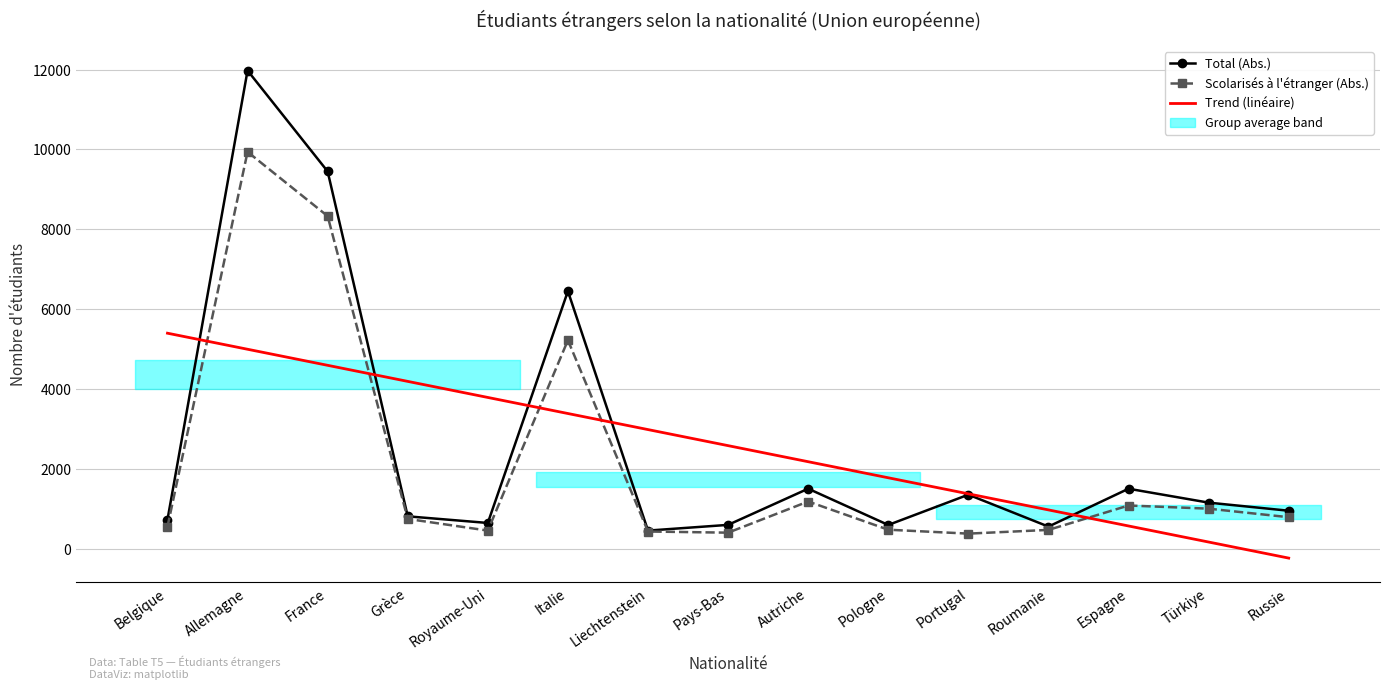

What is the label of the 4th point from the left?

Grèce